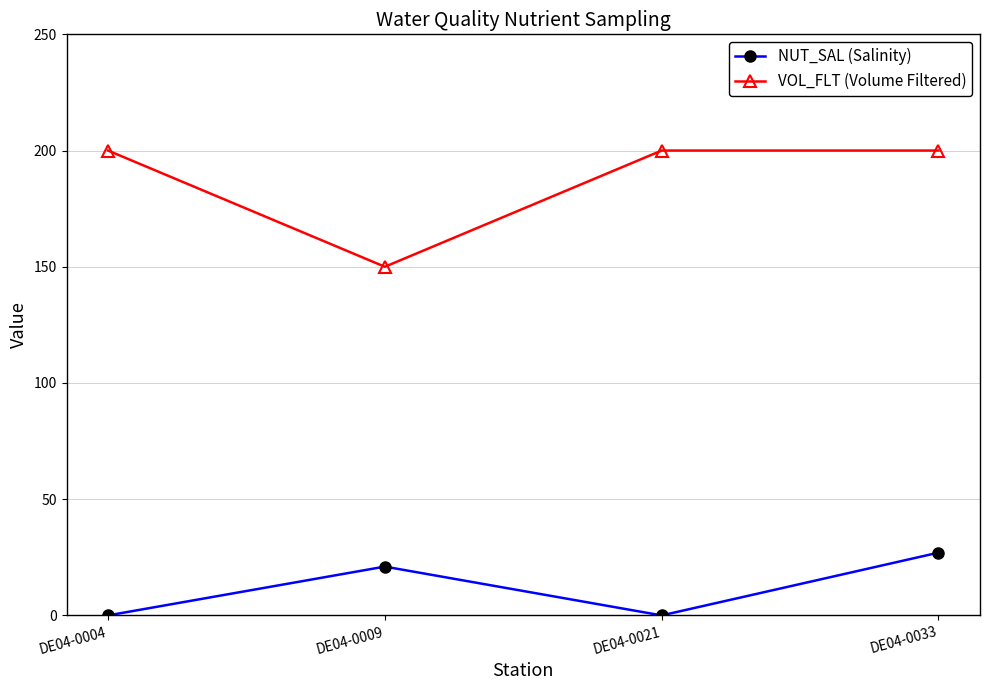

What are all the series names shown in the legend?

NUT_SAL (Salinity), VOL_FLT (Volume Filtered)